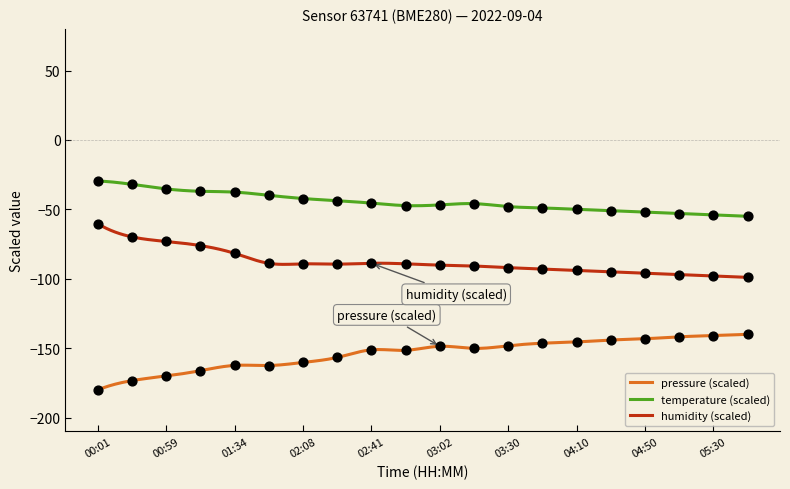

What is the total value across all series at 05:30?

-292.9